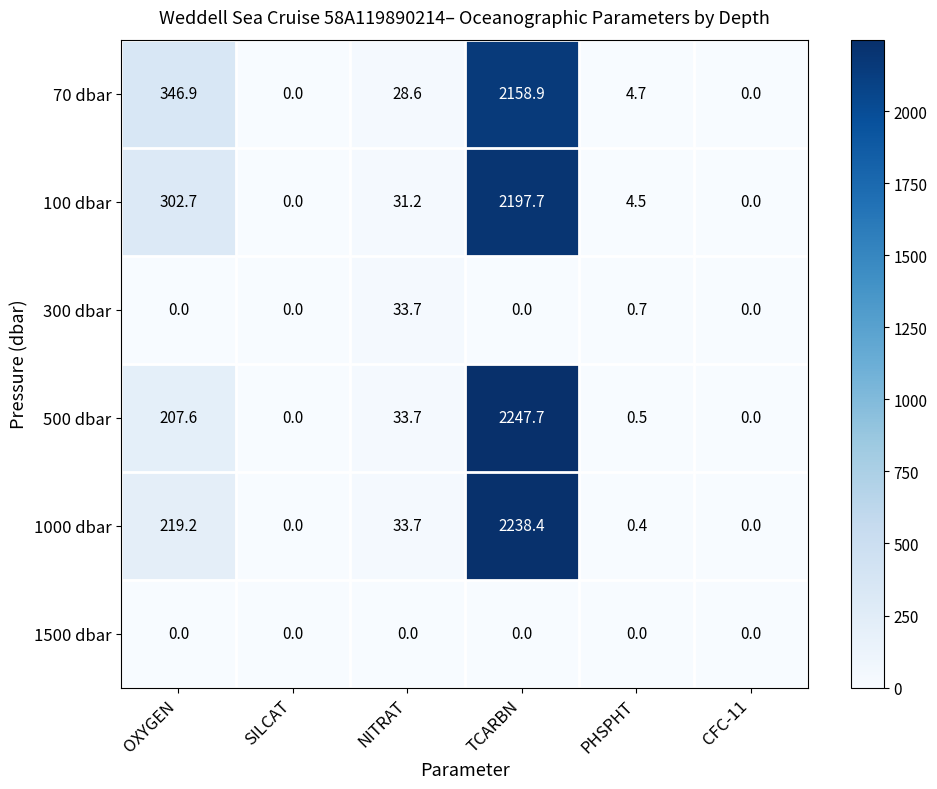

Where does the 100 dbar series first go above 31?

OXYGEN